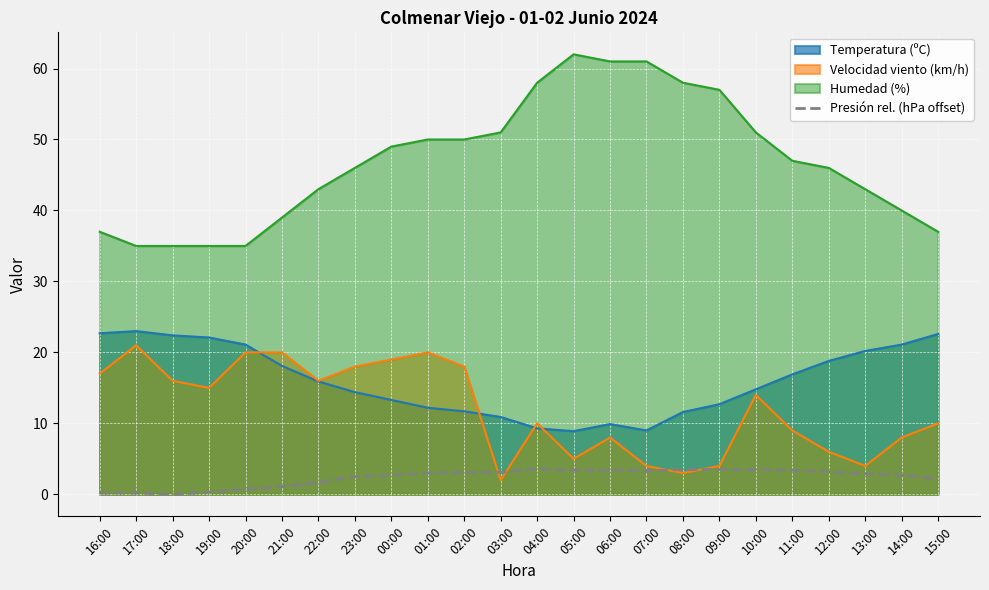

Reading left to right, extract all data points from this chart.

0.2	0.2	0.0	0.3	0.7	1.1	1.7	2.5	2.7	3.0	3.1	3.1	3.6	3.4	3.4	3.3	3.5	3.5	3.5	3.4	3.2	2.9	2.7	2.2